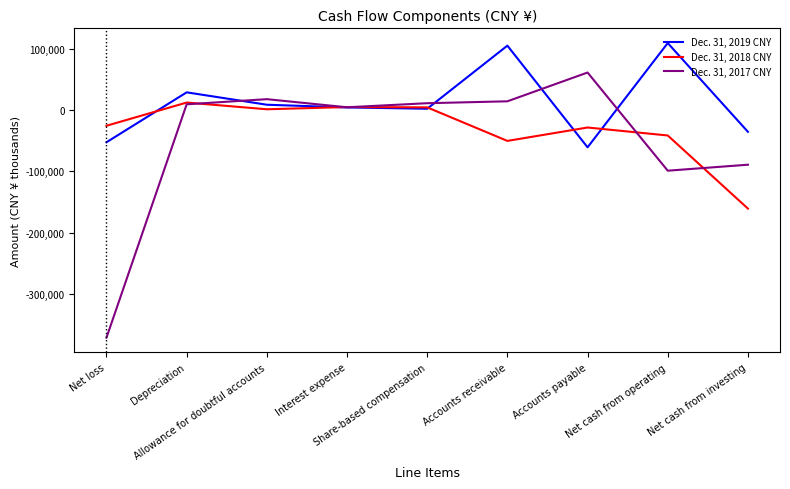

Does the chart display data point markers on the line(s)?

No